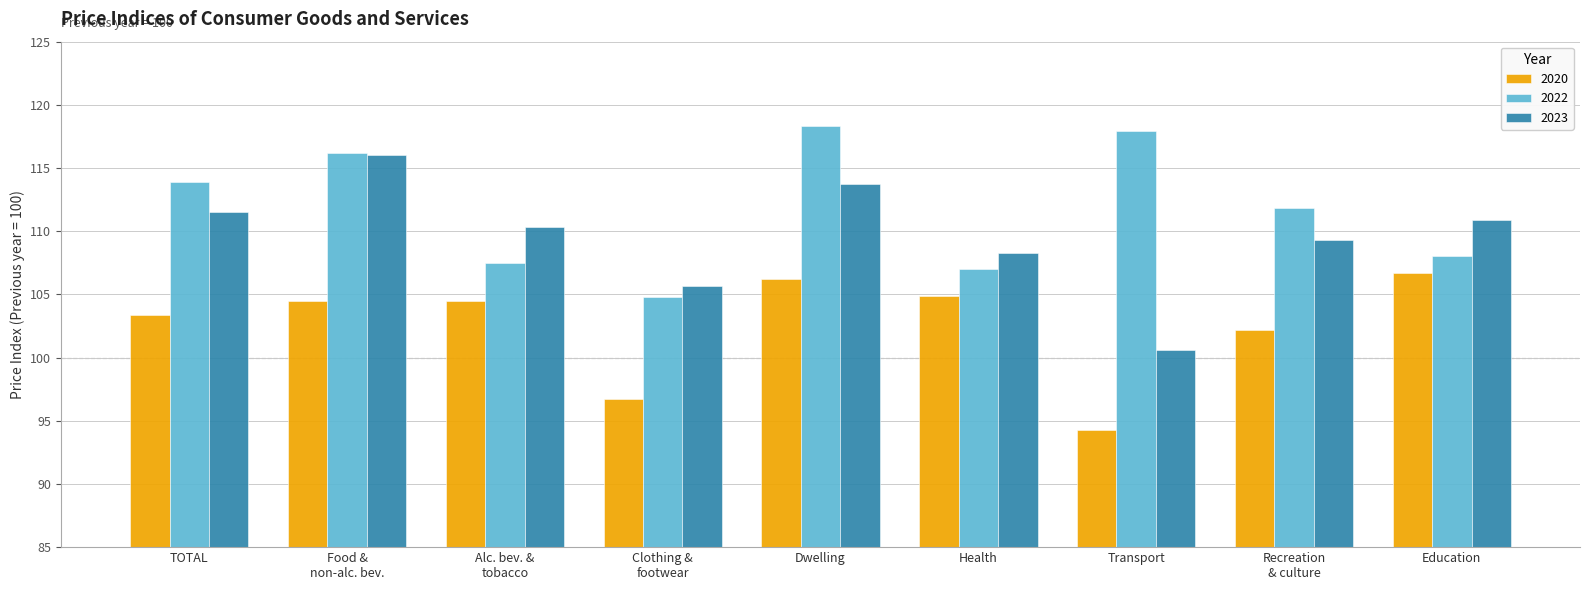

Reading right to left, transcribe all the data shown in this chart.

2020: 106.7	102.2	94.3	104.9	106.2	96.7	104.5	104.5	103.4
2022: 108.0	111.8	117.9	107.0	118.3	104.8	107.5	116.2	113.9
2023: 110.9	109.3	100.6	108.3	113.7	105.7	110.3	116.0	111.5